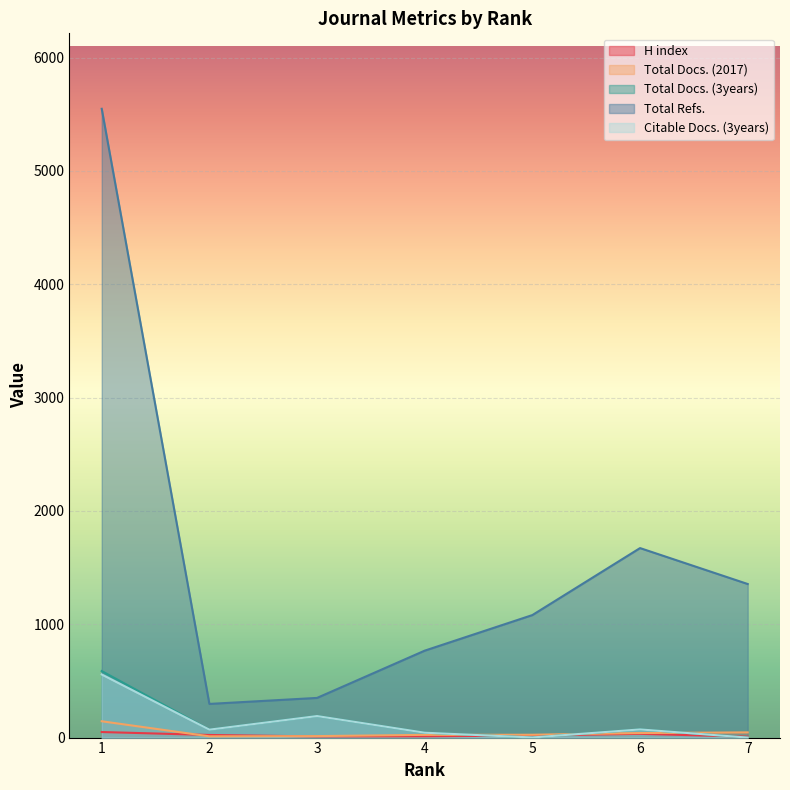

At 7, list the series in order from largest to smallest.

Total Refs., Total Docs. (2017), H index, Total Docs. (3years), Citable Docs. (3years)